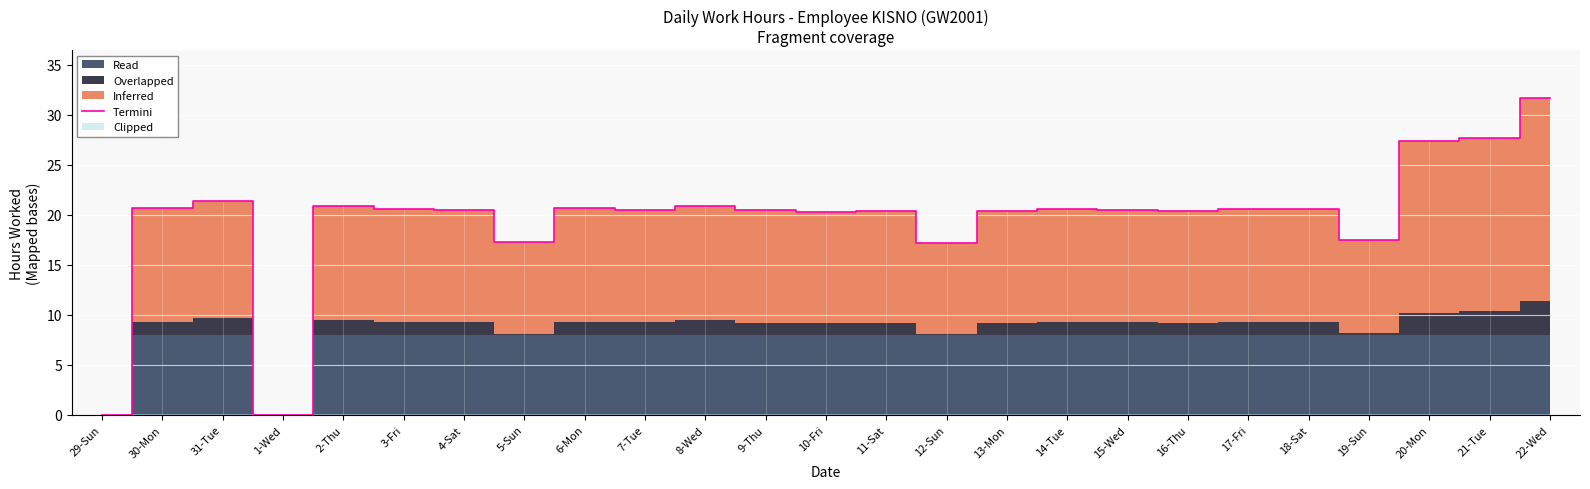

Count the number of values greater than 20.

20